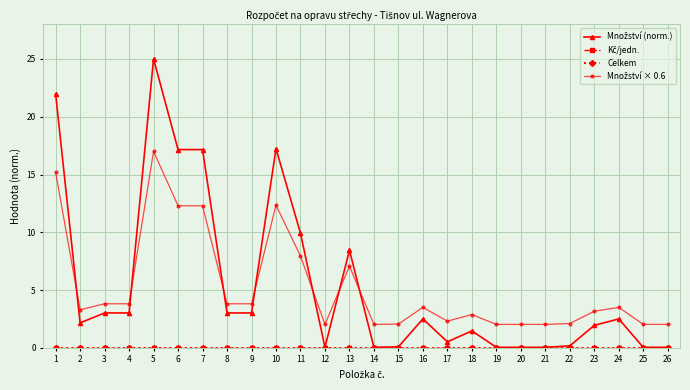

What is the total value across all series at 4?

6.8